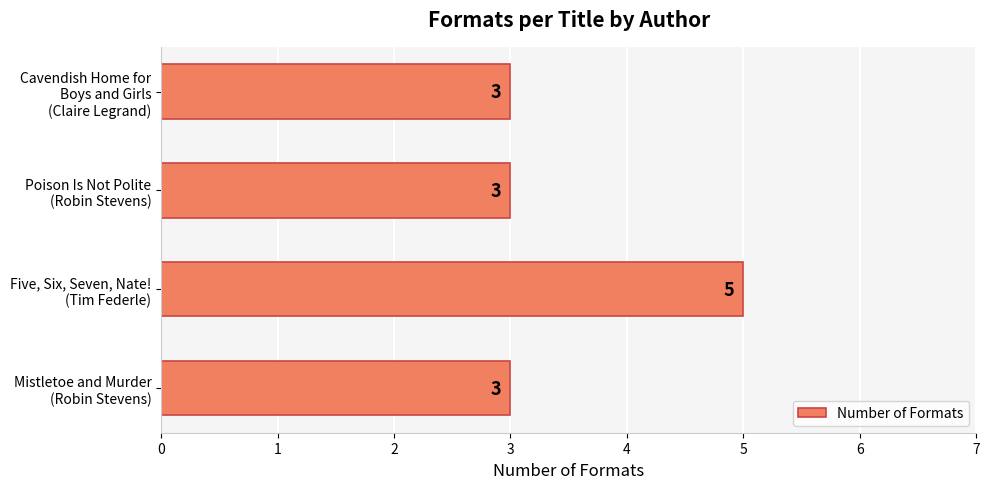

Which category has the highest value across all series?

Five, Six, Seven, Nate!
(Tim Federle)